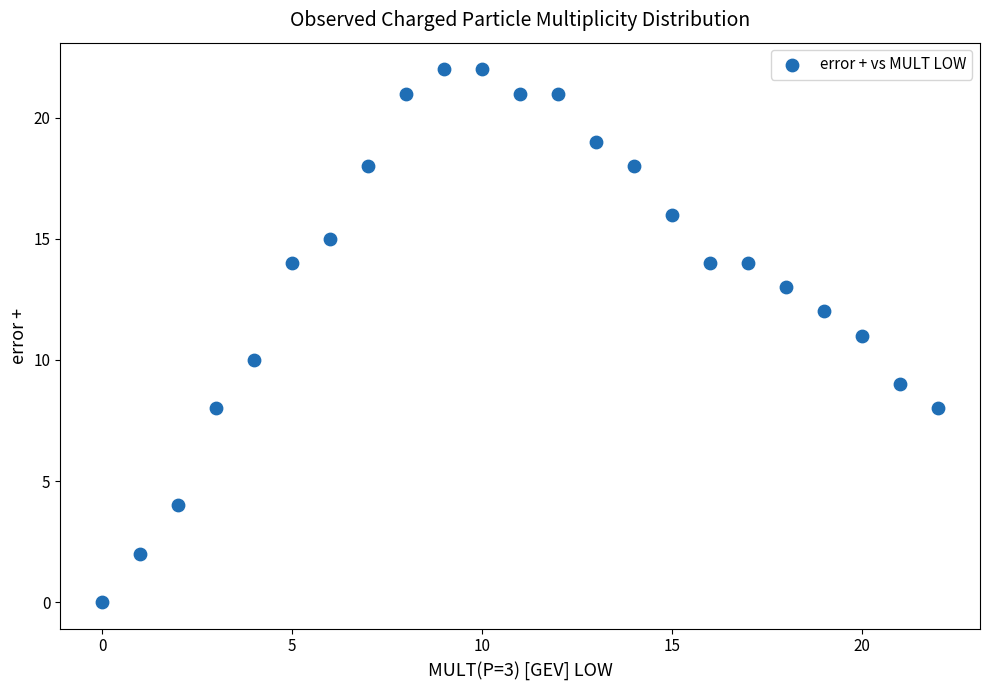

What is the range of Y values (max minus min)?

22